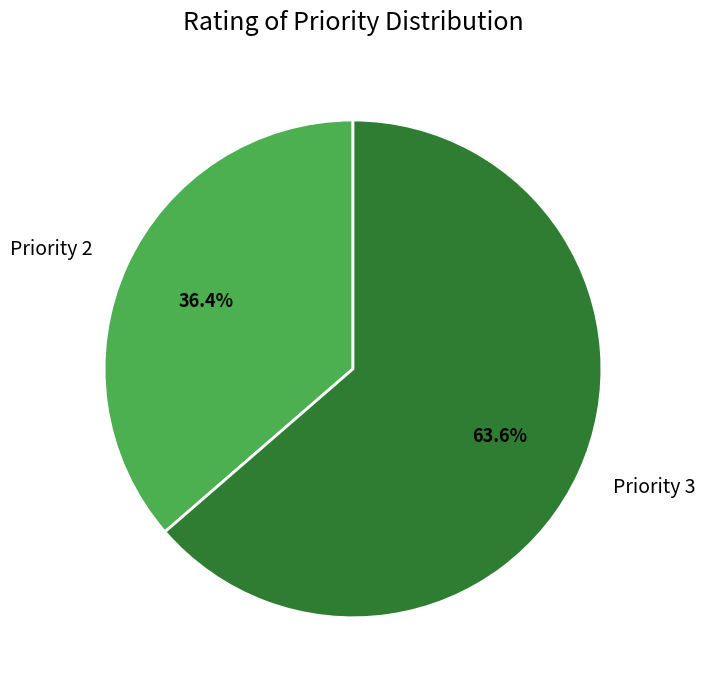

Approximately how many times larger is the value at Priority 2 compared to Priority 3?

0.6